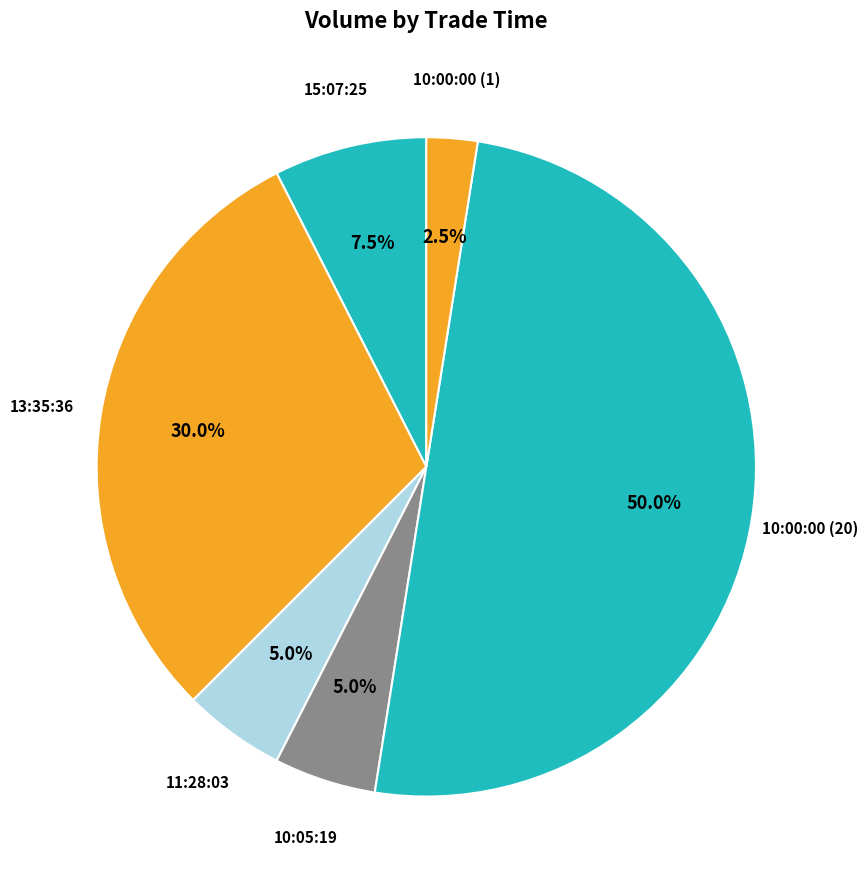

Is 13:35:36 the majority of the pie?

No